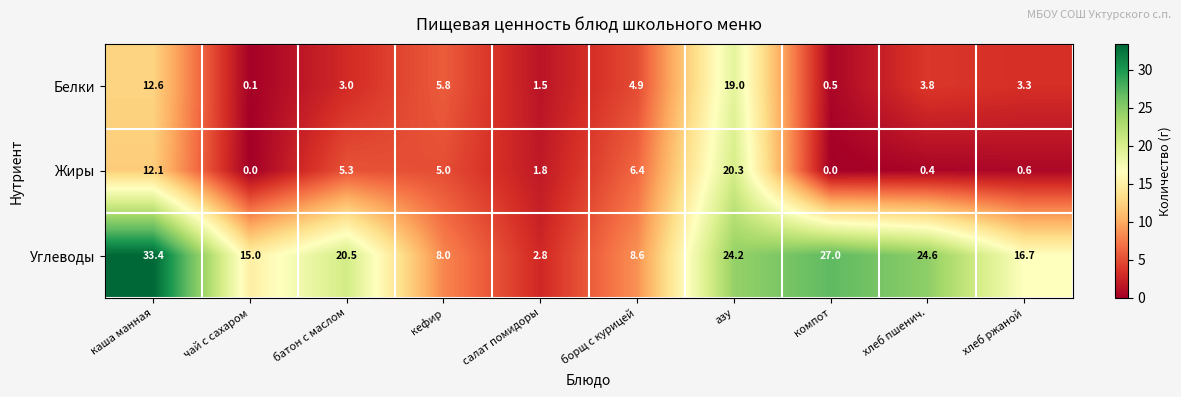

Which series changed the most between батон с маслом and компот?

Углеводы